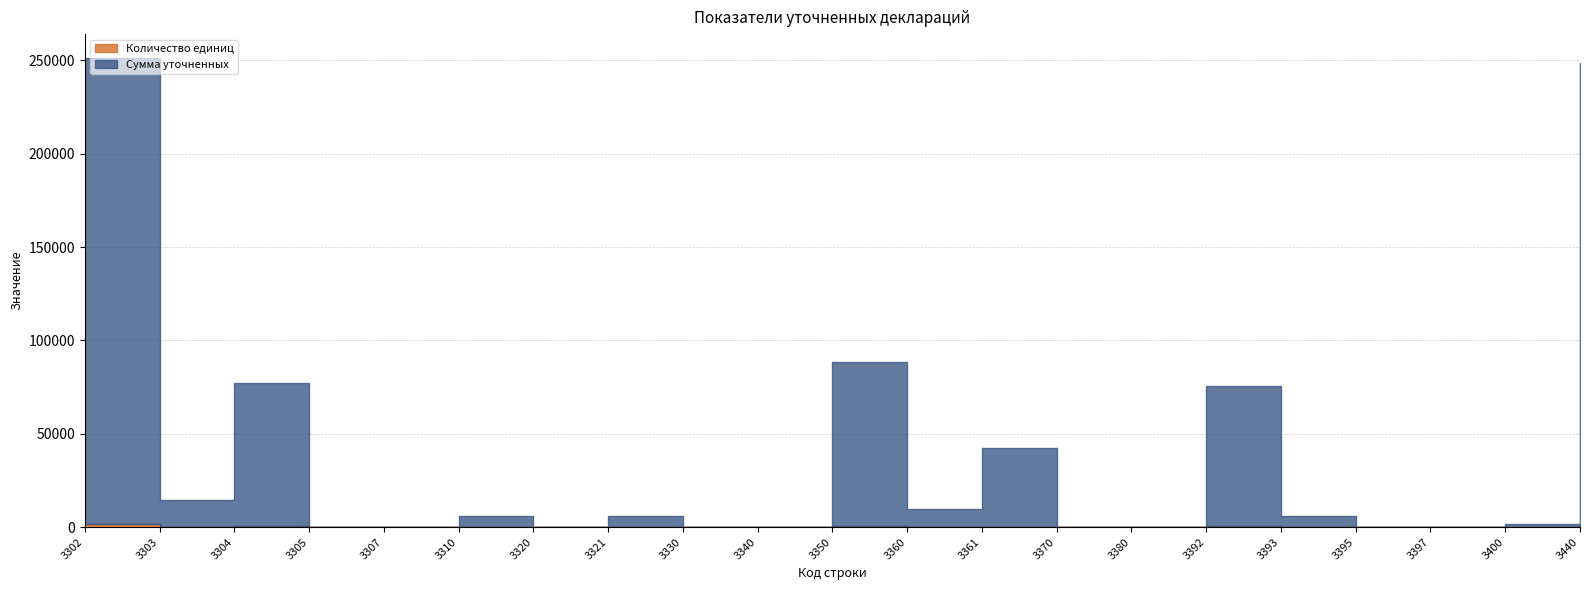

At which category is the sum across all series the highest?

3302